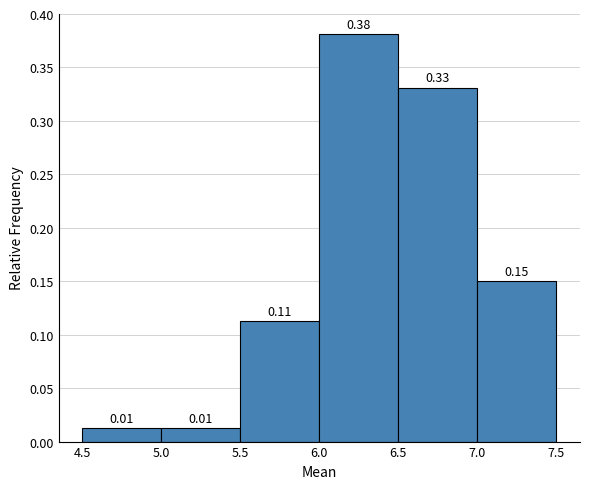

Which range on the x-axis has the tallest bar?

6.0 to 6.5